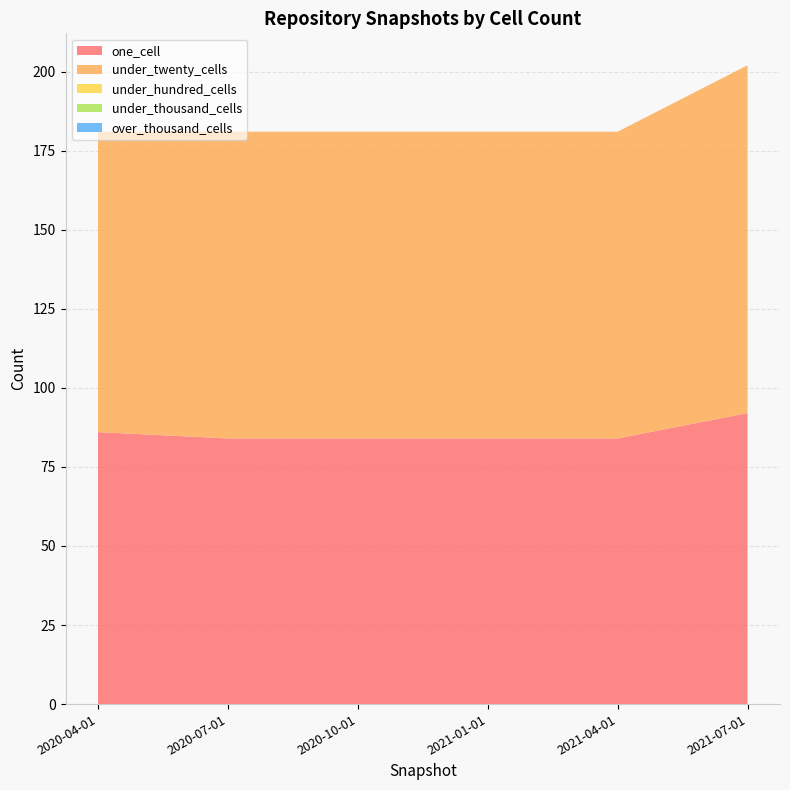

Reading left to right, extract all data points from this chart.

one_cell: 2020-04-01=86	2020-07-01=84	2020-10-01=84	2021-01-01=84	2021-04-01=84	2021-07-01=92
under_twenty_cells: 2020-04-01=95	2020-07-01=97	2020-10-01=97	2021-01-01=97	2021-04-01=97	2021-07-01=110
under_hundred_cells: 2020-04-01=0	2020-07-01=0	2020-10-01=0	2021-01-01=0	2021-04-01=0	2021-07-01=0
under_thousand_cells: 2020-04-01=0	2020-07-01=0	2020-10-01=0	2021-01-01=0	2021-04-01=0	2021-07-01=0
over_thousand_cells: 2020-04-01=0	2020-07-01=0	2020-10-01=0	2021-01-01=0	2021-04-01=0	2021-07-01=0